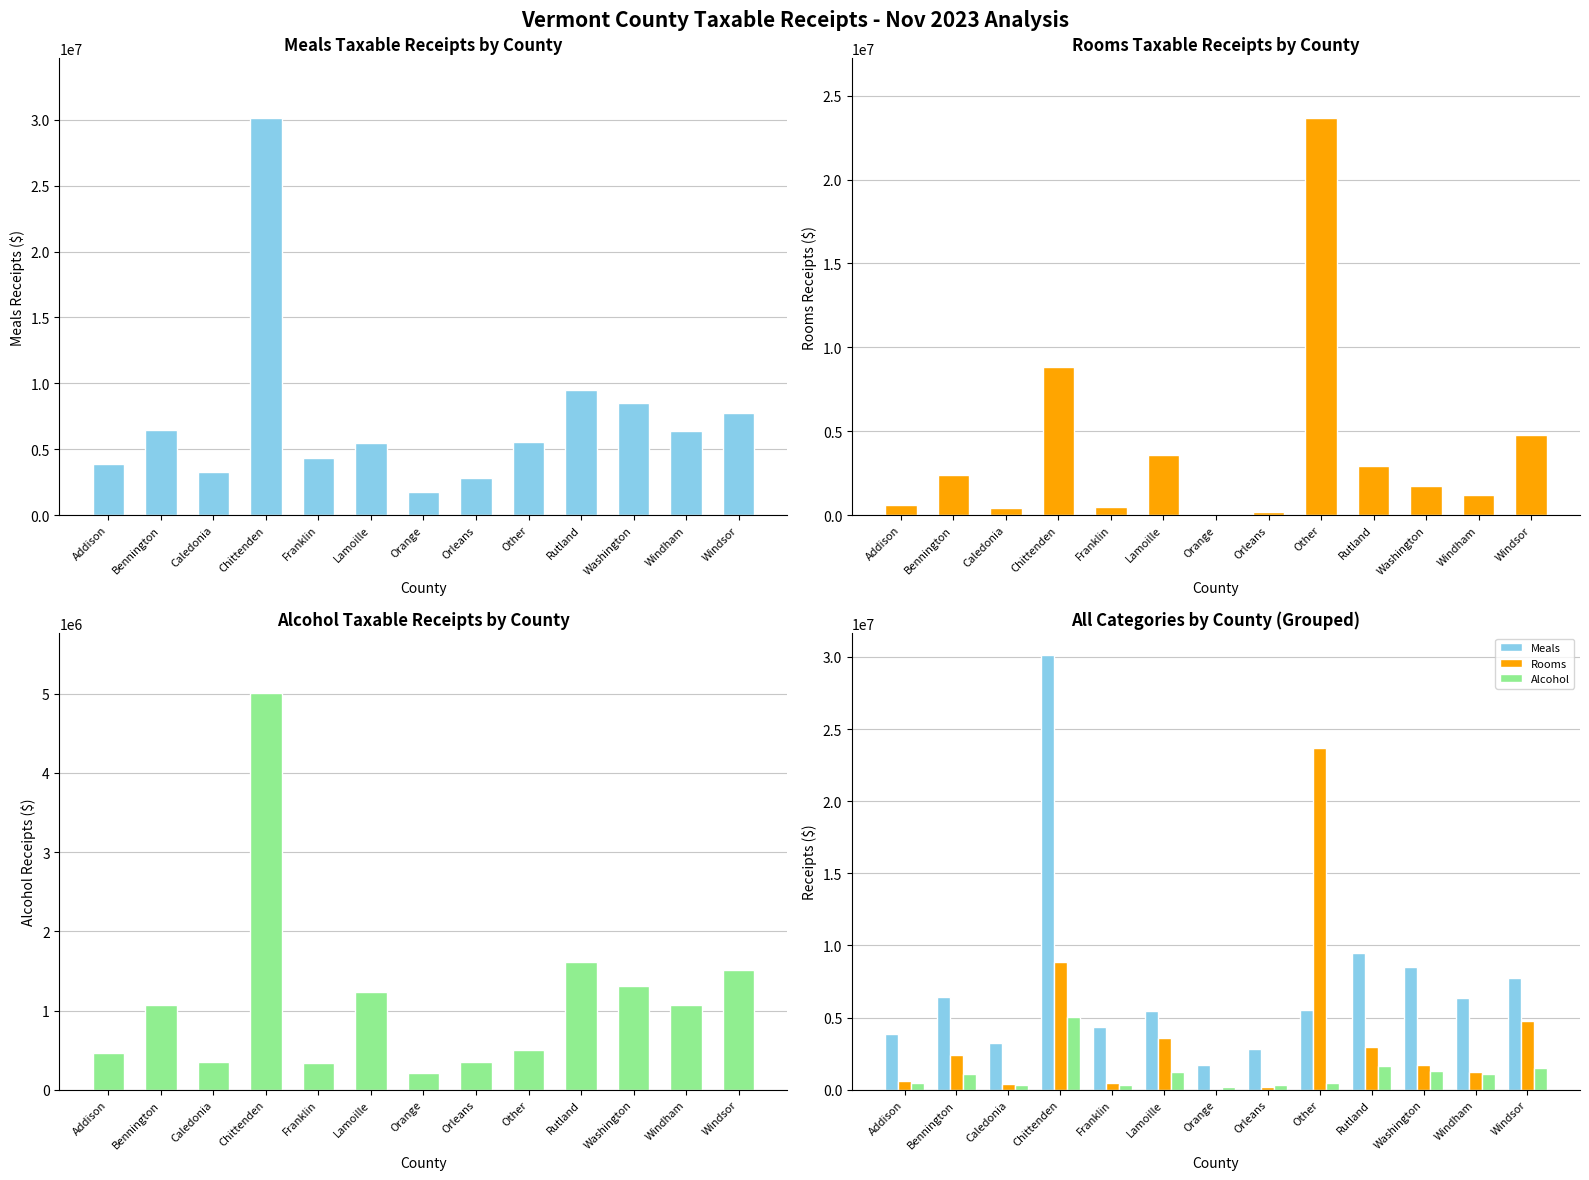

What is the label of the 1st bar from the right?

Windsor